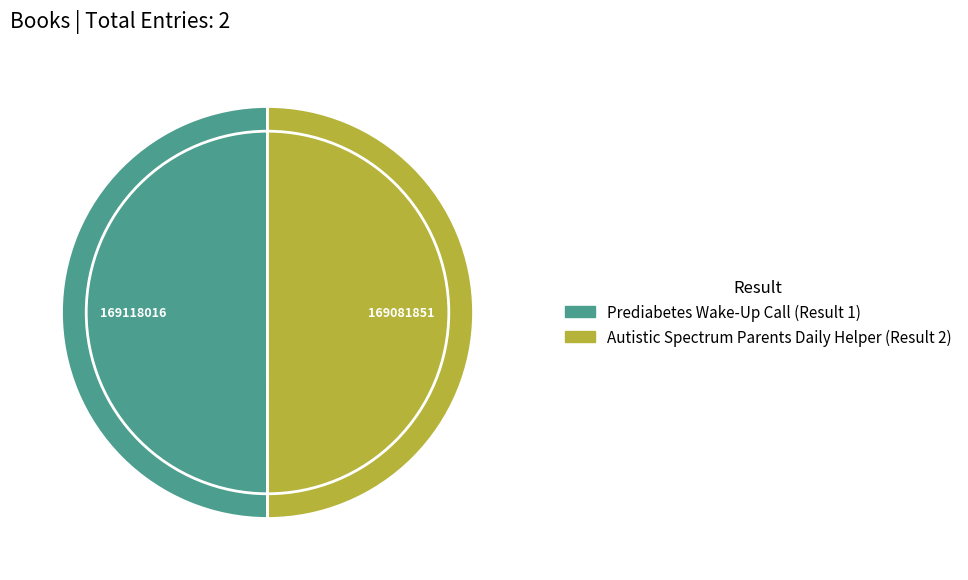

Count the number of slices in the pie.

2